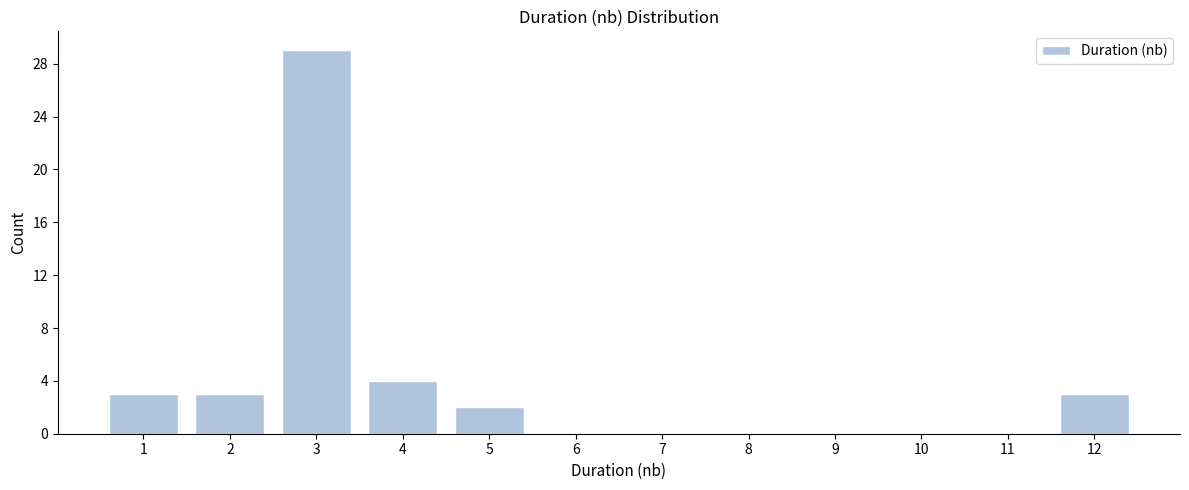

Reading left to right, extract all data points from this chart.

1=3	2=3	3=29	4=4	5=2	6=0	7=0	8=0	9=0	10=0	11=0	12=3